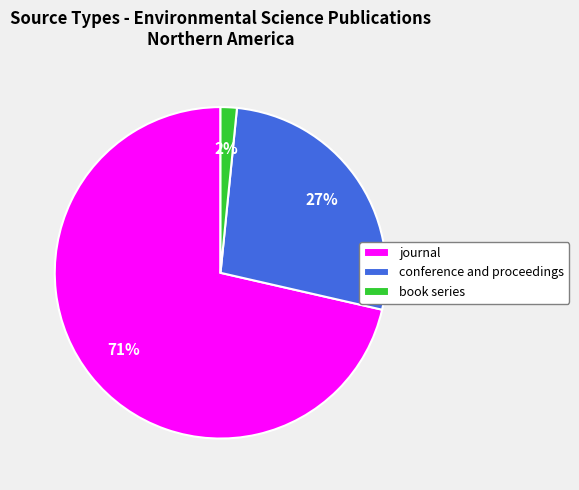

Combined, do journal and conference and proceedings account for over 50%?

Yes